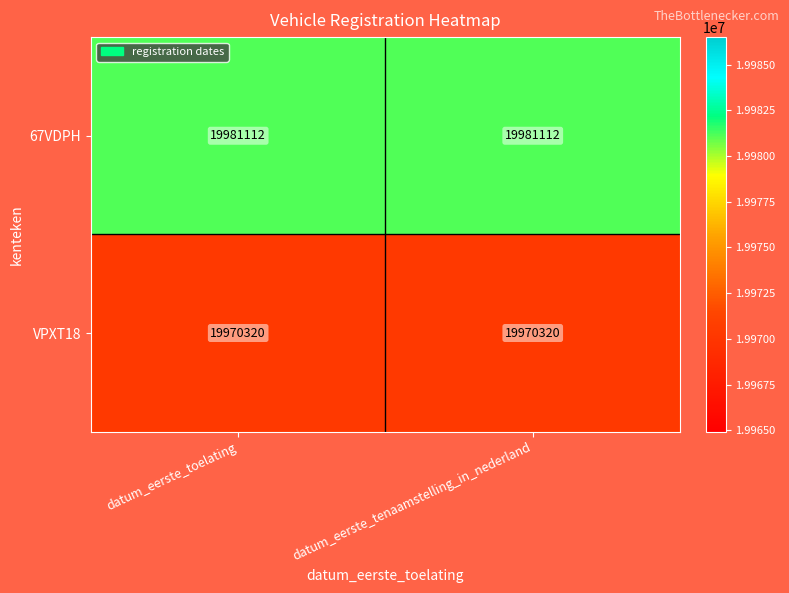

What is the spread (max minus min) of values at datum_eerste_toelating?

10792